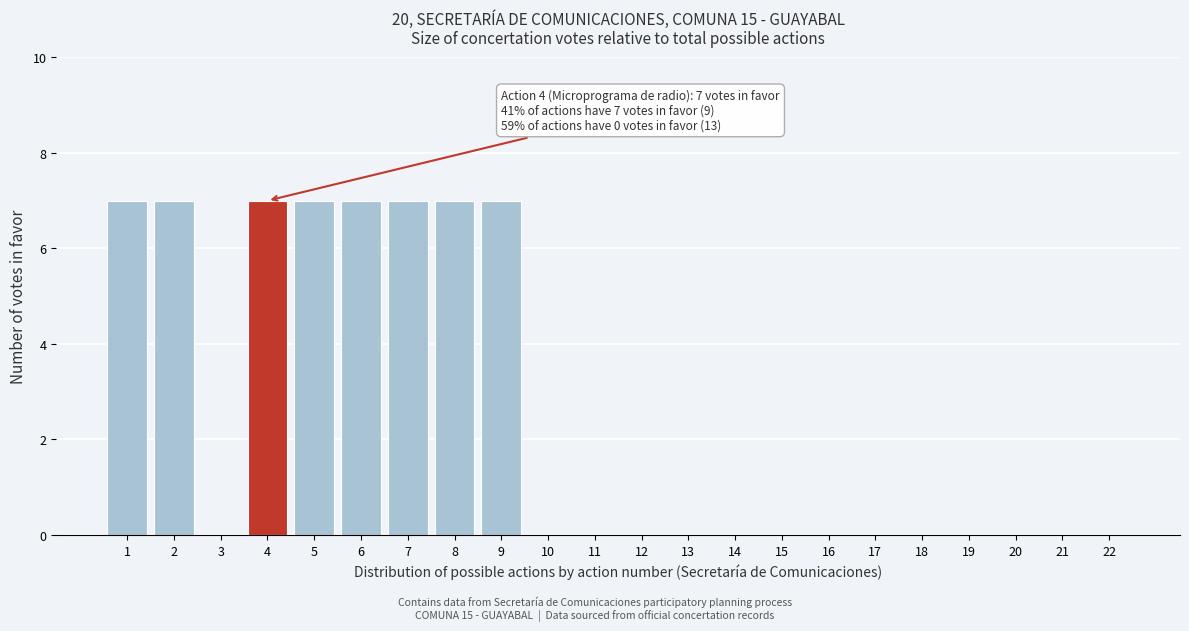

Reading left to right, transcribe all the data shown in this chart.

1=7	2=7	3=0	4=7	5=7	6=7	7=7	8=7	9=7	10=0	11=0	12=0	13=0	14=0	15=0	16=0	17=0	18=0	19=0	20=0	21=0	22=0